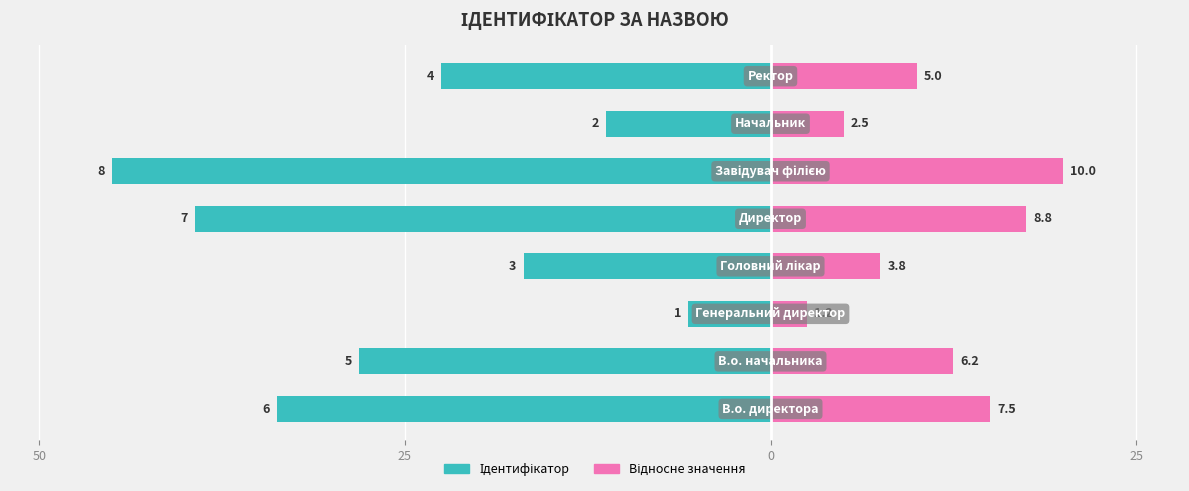

How many values in the Ідентифікатор series exceed -22?

3